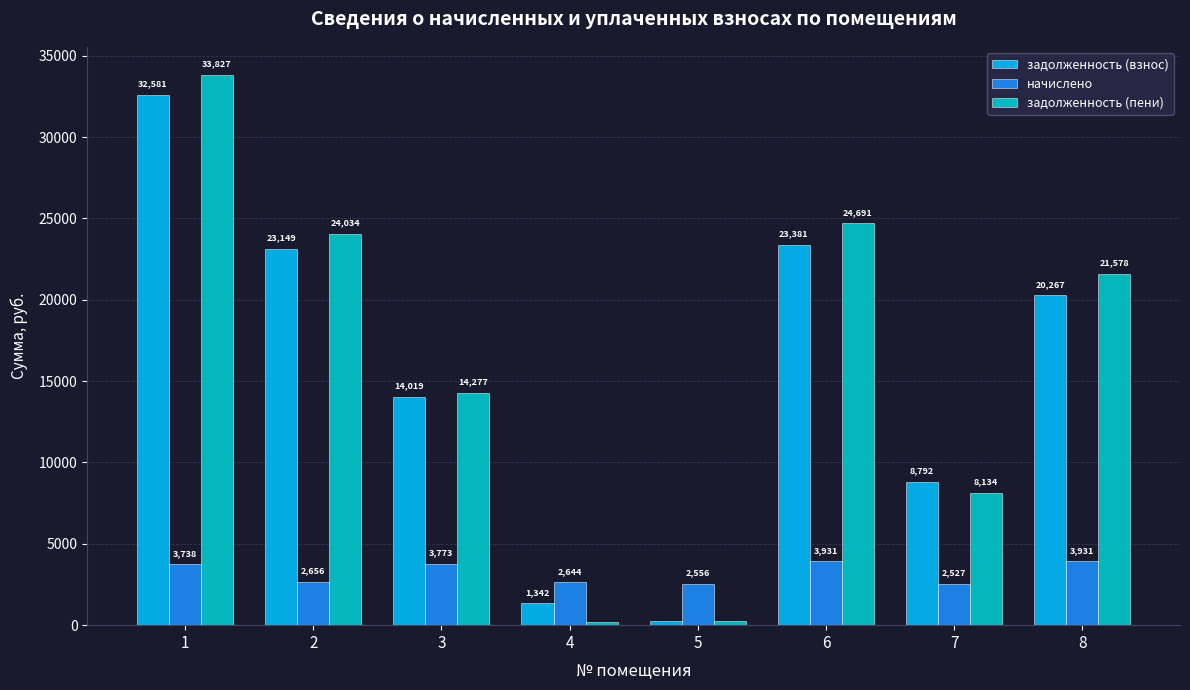

What is the spread (max minus min) of values at 5?

2280.2